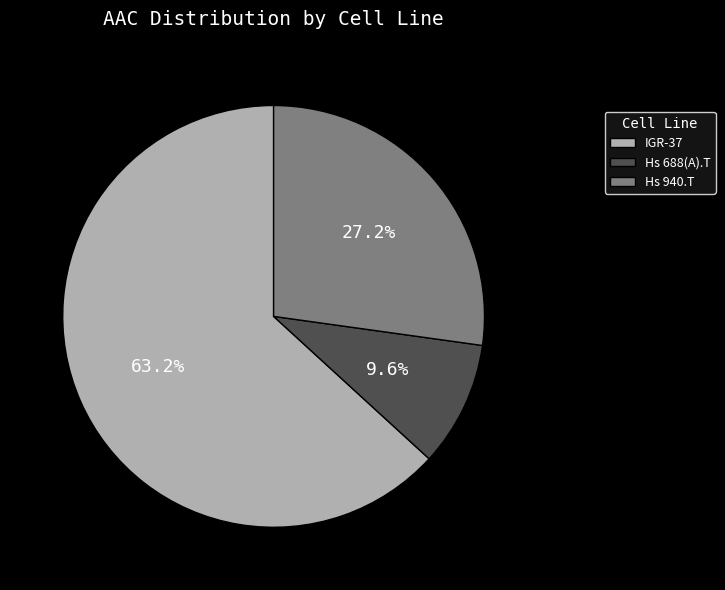

Combined, what portion of the pie is Hs 688(A).T and IGR-37?

72.8%